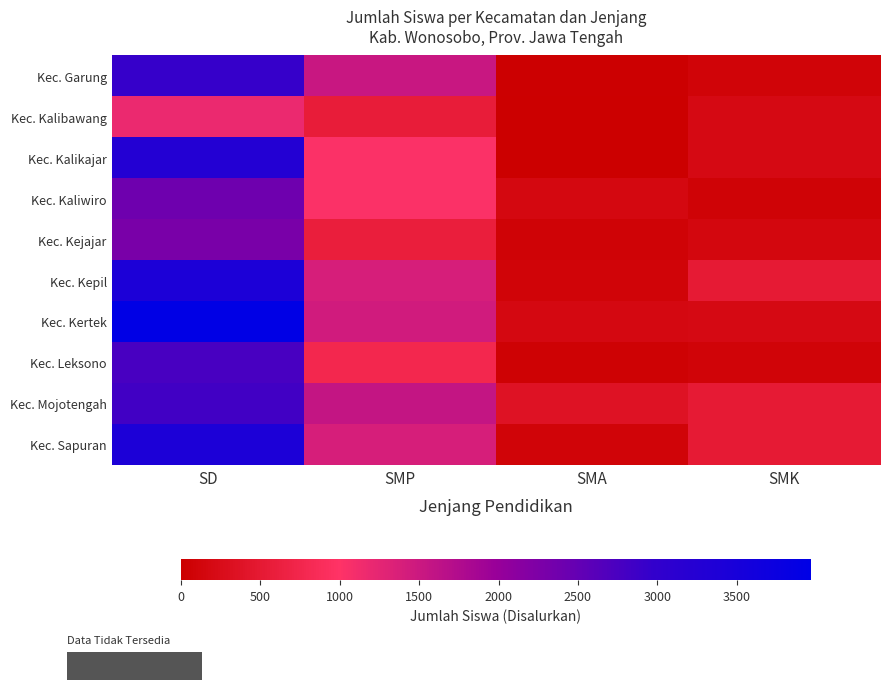

List the series in order of their peak value, lowest first.

Kec. Kalibawang, Kec. Kejajar, Kec. Kaliwiro, Kec. Leksono, Kec. Mojotengah, Kec. Garung, Kec. Kalikajar, Kec. Sapuran, Kec. Kepil, Kec. Kertek